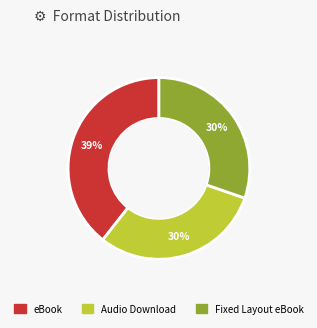

What is the ratio of the value at Fixed Layout eBook to the value at Audio Download?

1.0